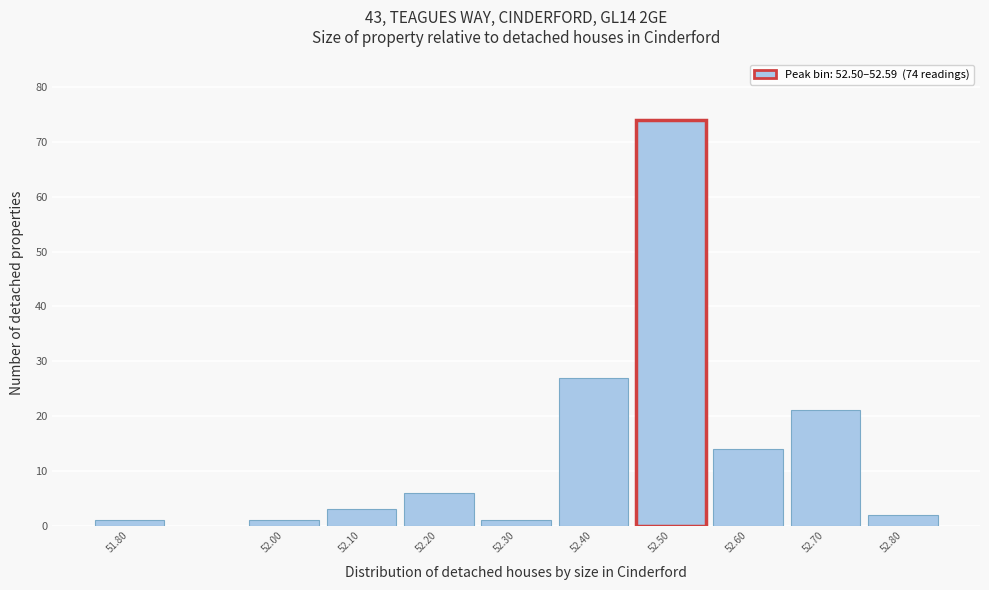

Reading left to right, transcribe all the data shown in this chart.

51.80=1	52.00=1	52.10=3	52.20=6	52.30=1	52.40=27	52.50=74	52.60=14	52.70=21	52.80=2